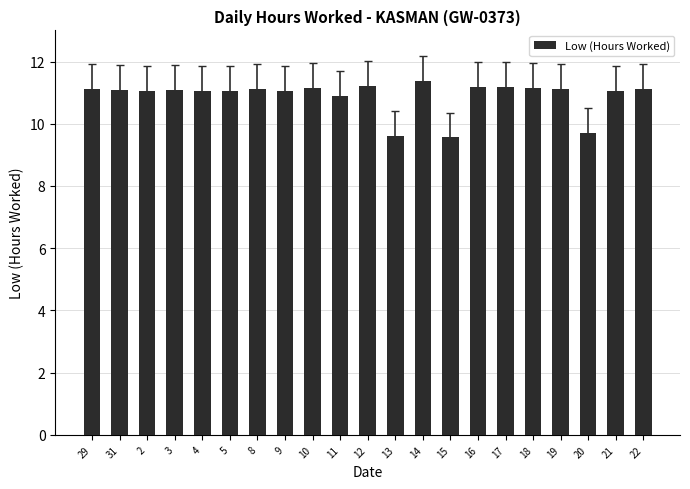

Is it true that the value at 16 is 16.0?

False